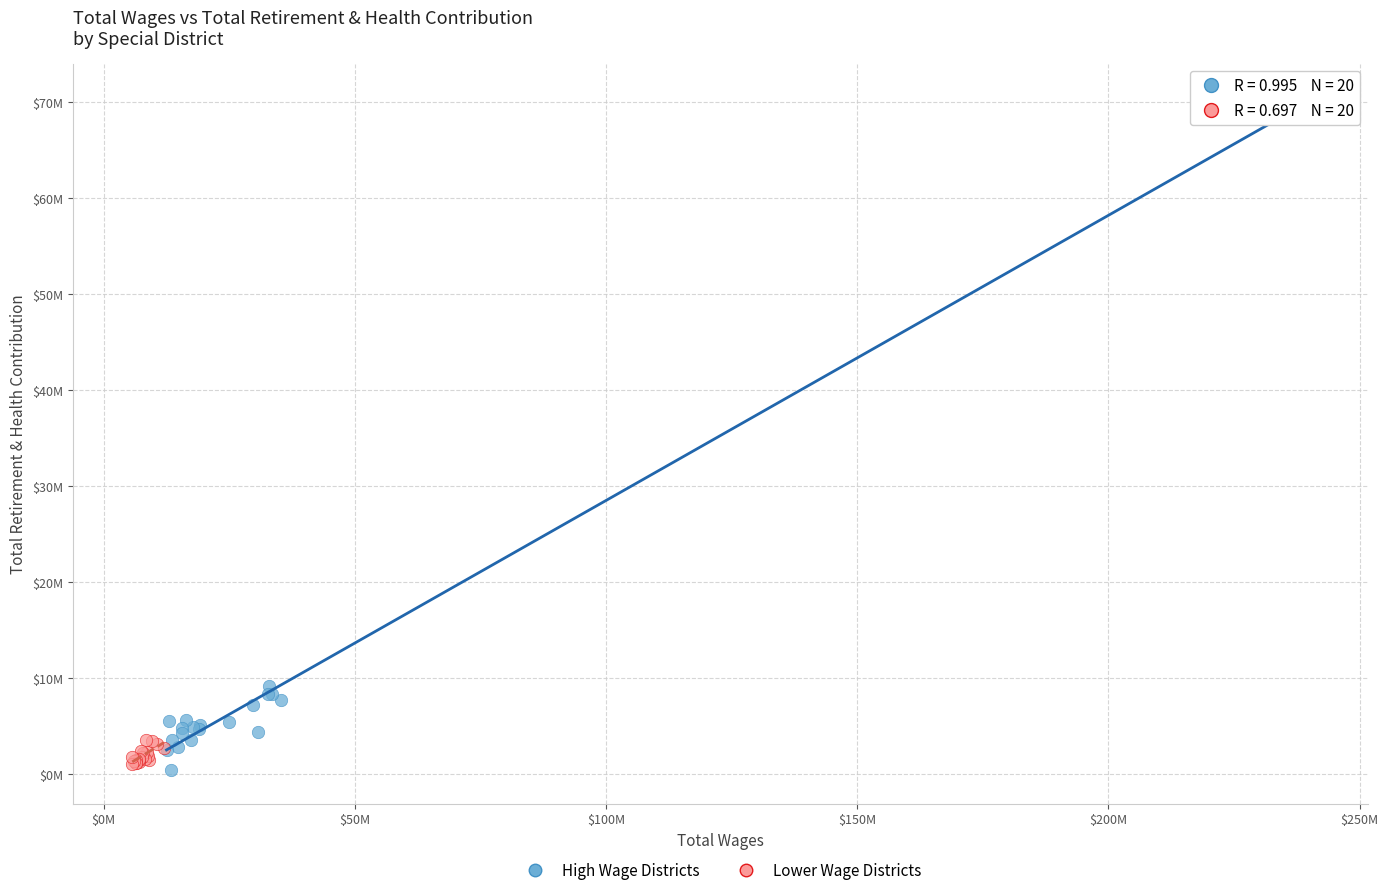

Which series reaches the maximum Y coordinate?

High Wage Districts